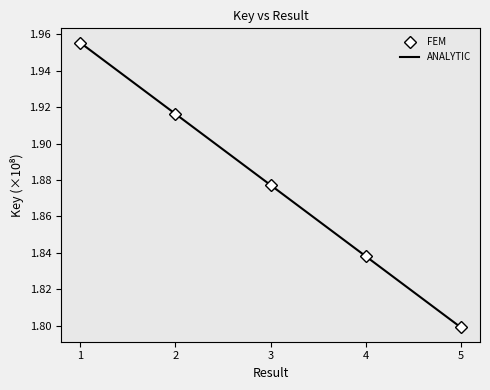

True or false: FEM has a value of 1.8 at 5.

True